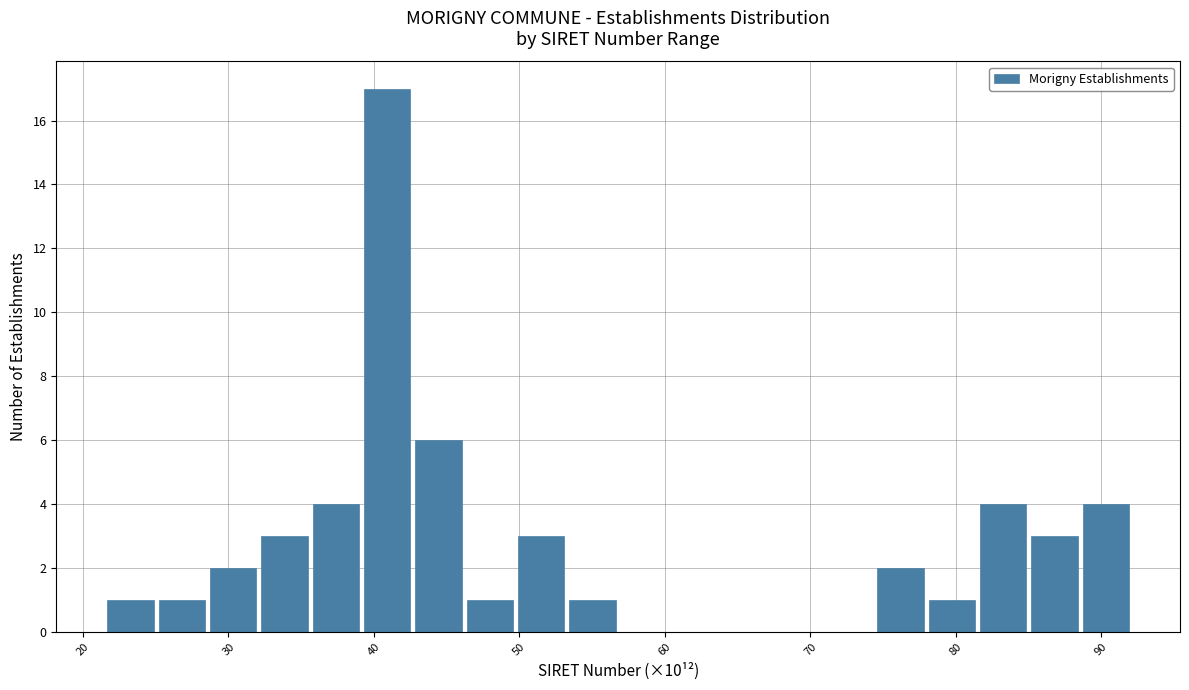

Read against the x-axis, roughly where is the centre of the tallest bar?

41